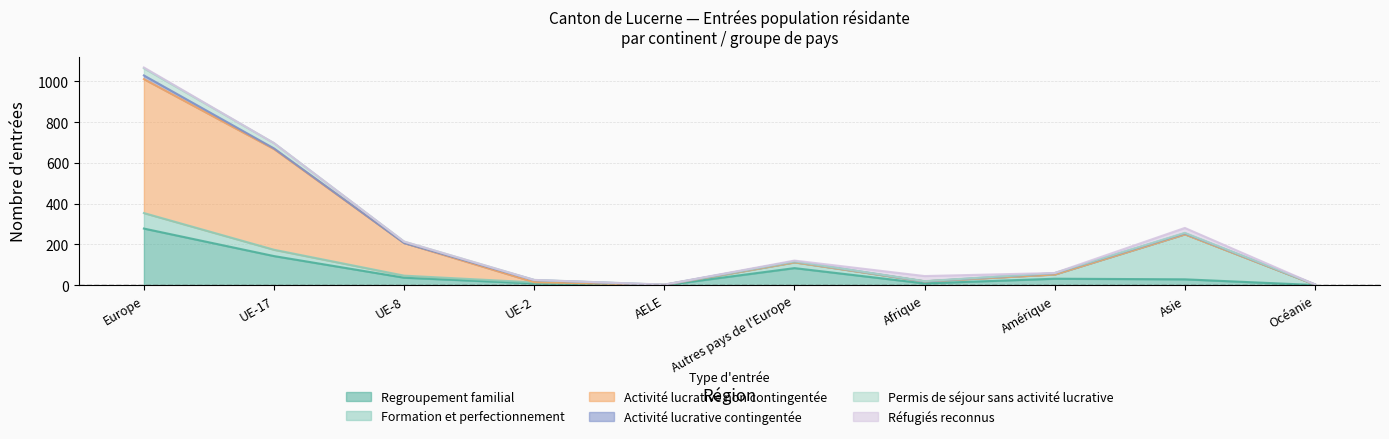

At which category does Réfugiés reconnus reach its first local peak?

Afrique